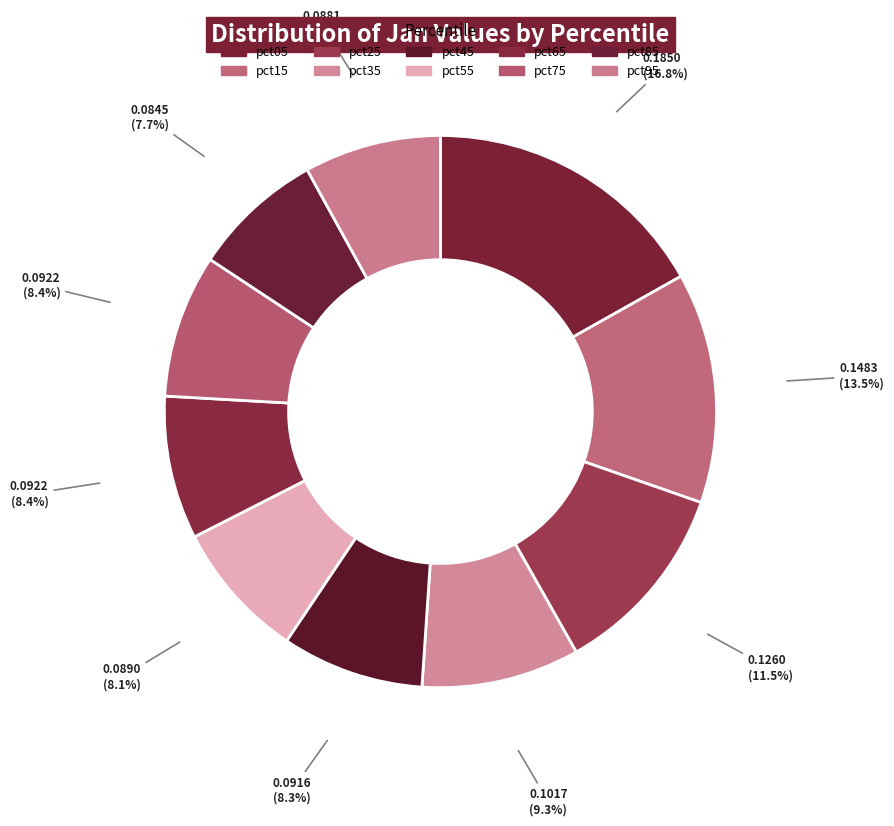

Does pct15 represent more than half of the total?

No